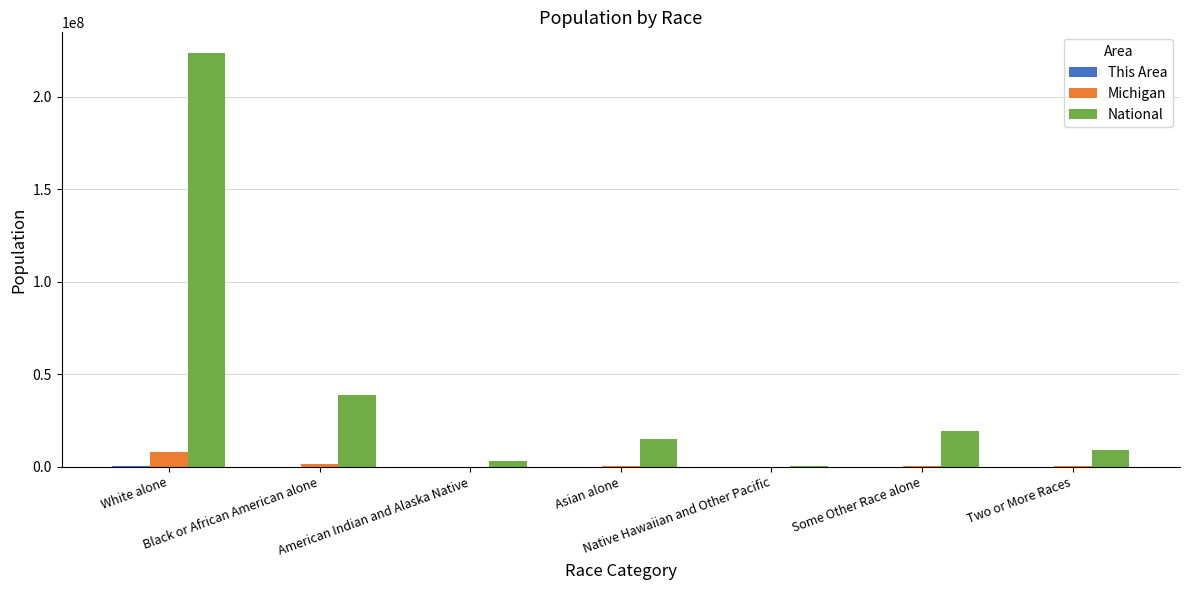

Which series has the widest spread of values?

National